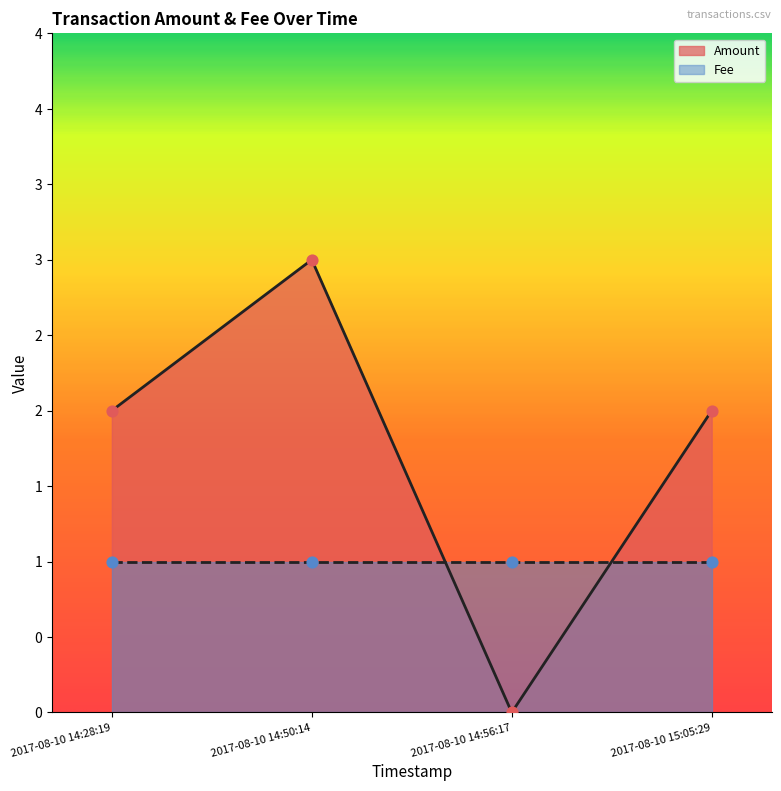

Between 2017-08-10 15:05:29 and 2017-08-10 14:56:17, which is larger?

2017-08-10 15:05:29